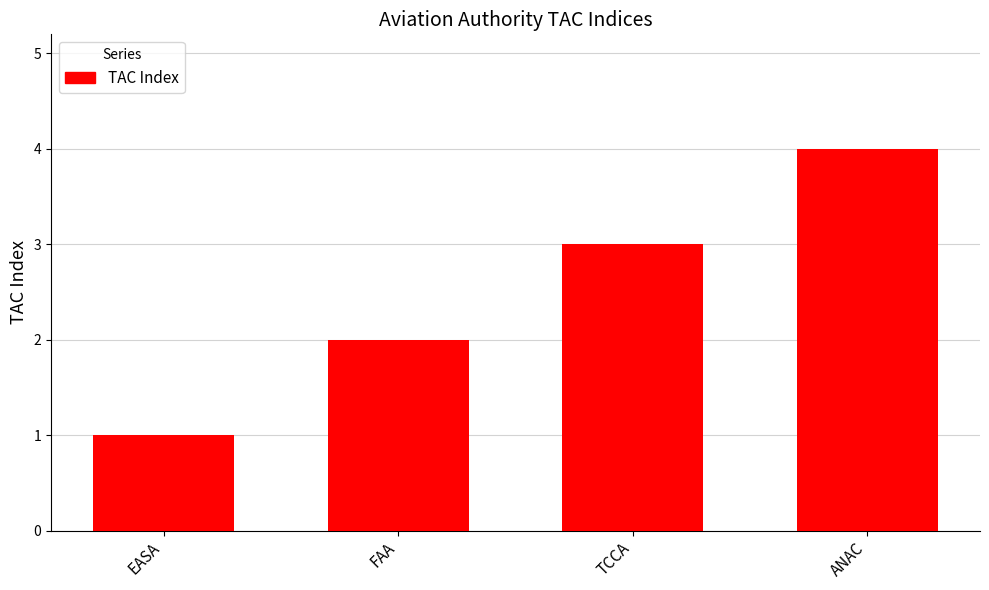

Count the values in the range 2 to 4.

3